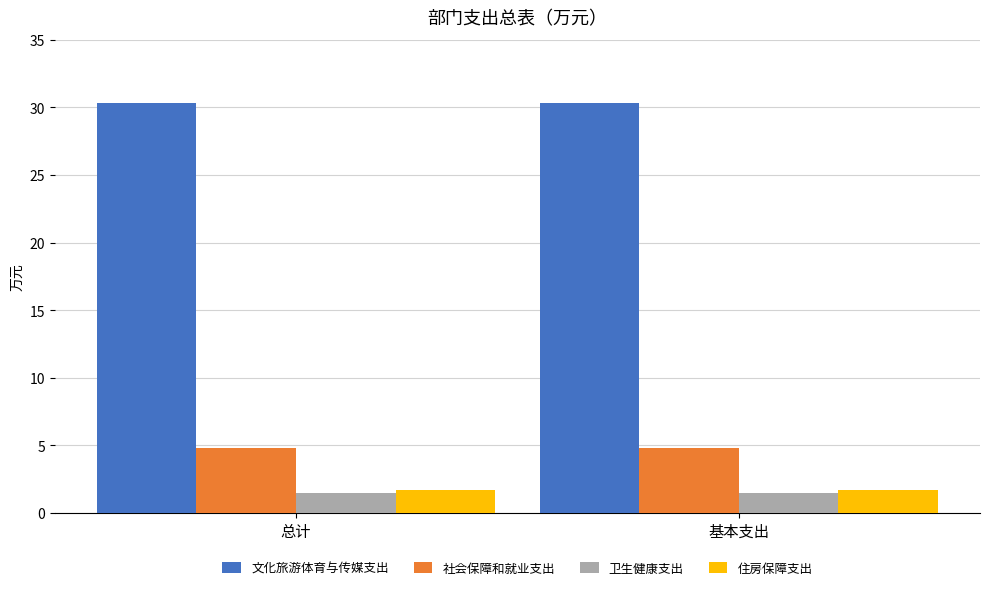

What is the sum of all 卫生健康支出 values?

3.0